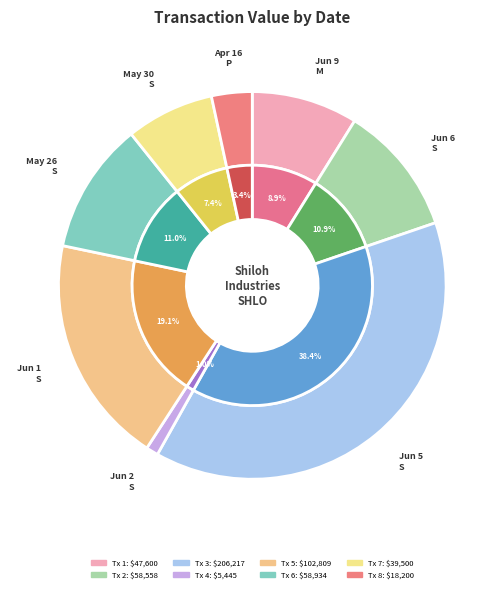

What percentage is the 2006-06-05
S slice, to the nearest percent?

38%